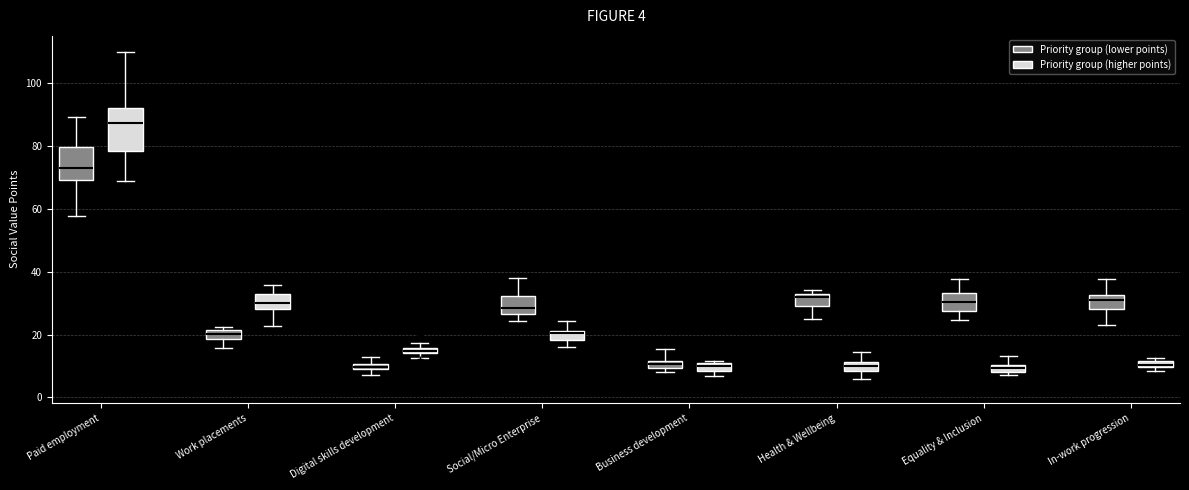

Which box has the highest median line?

Paid employment (Priority group (higher points))